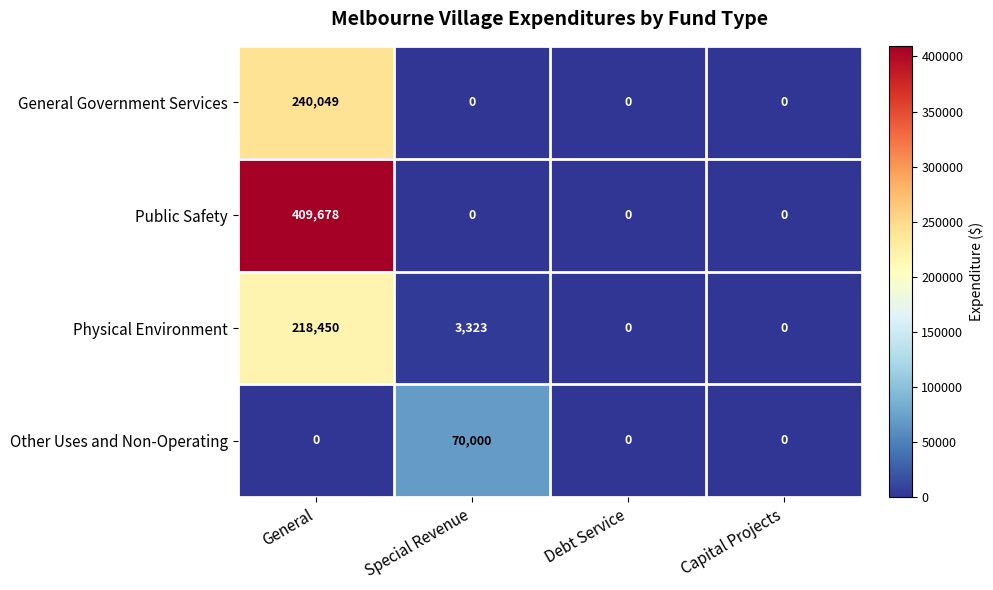

At which label does Public Safety reach its peak?

General